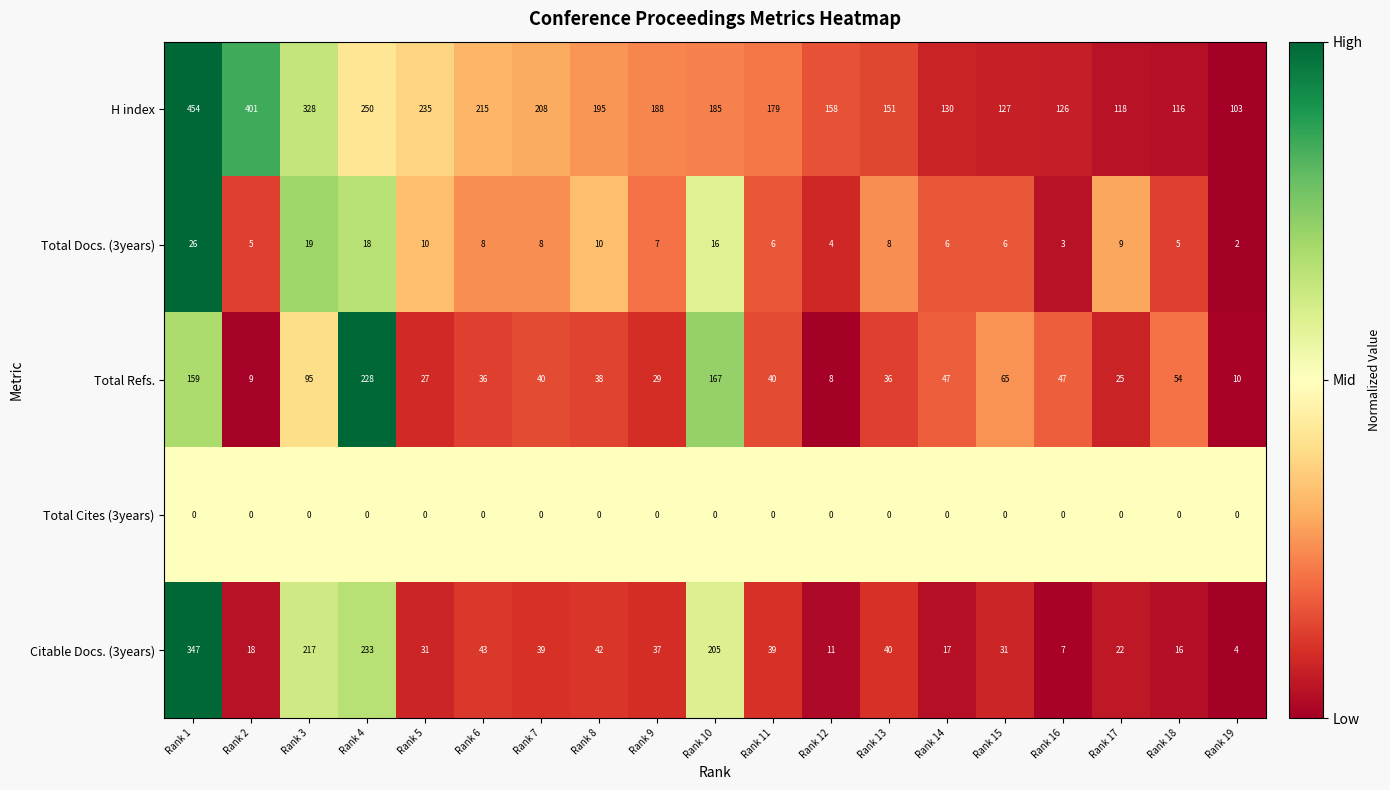

What is the difference between the second highest and minimum values in the Citable Docs. (3years) series?

229